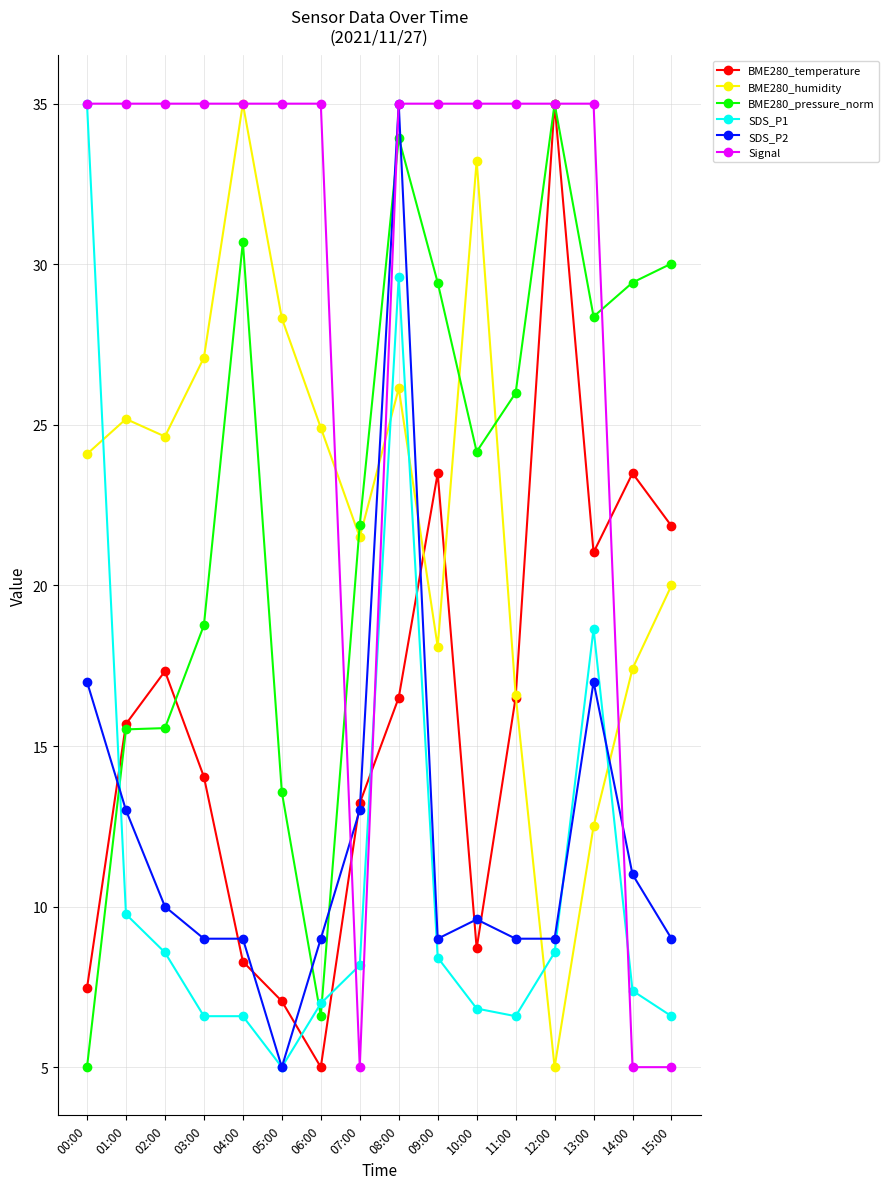

The BME280_temperature series shows 10.1 at 08:00. True or false?

False